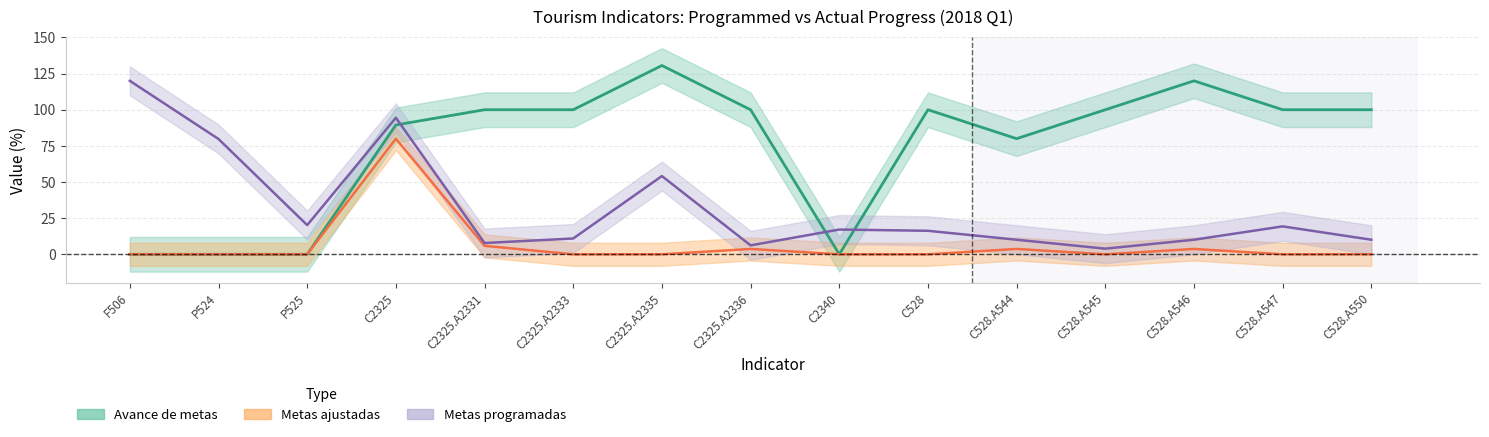

How many values in Metas ajustadas are above zero?

5